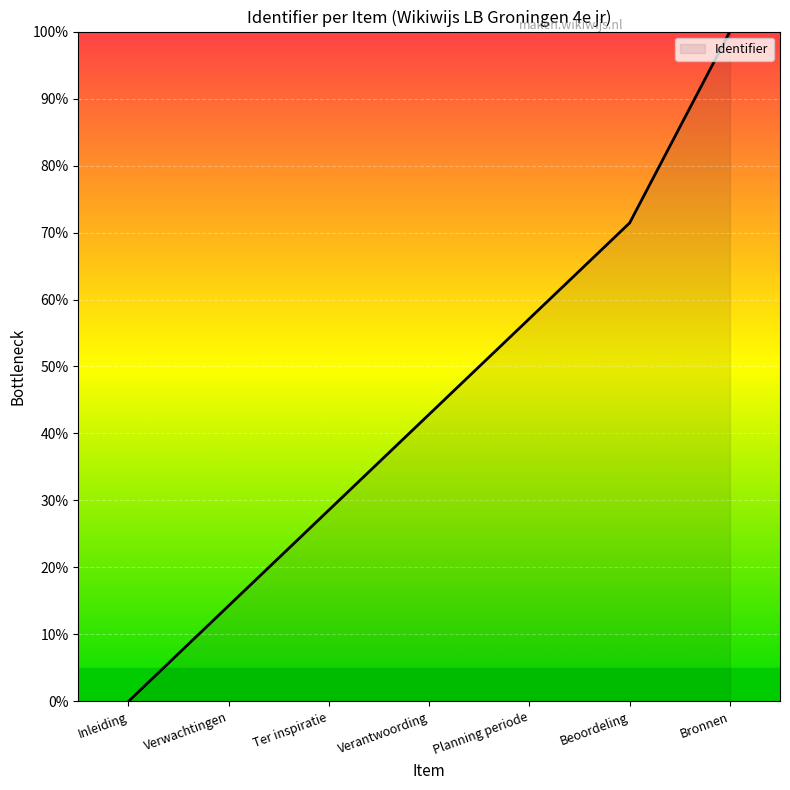

True or false: the data shows 0.0 at Inleiding.

True